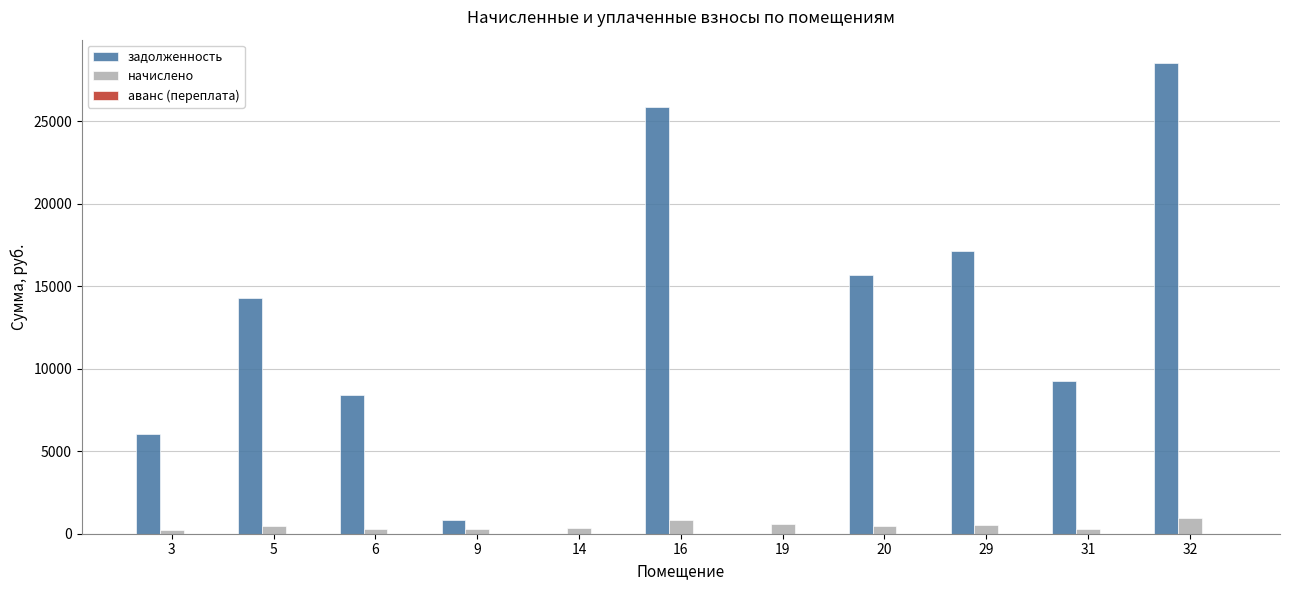

Which series changed the most between 3 and 6?

задолженность